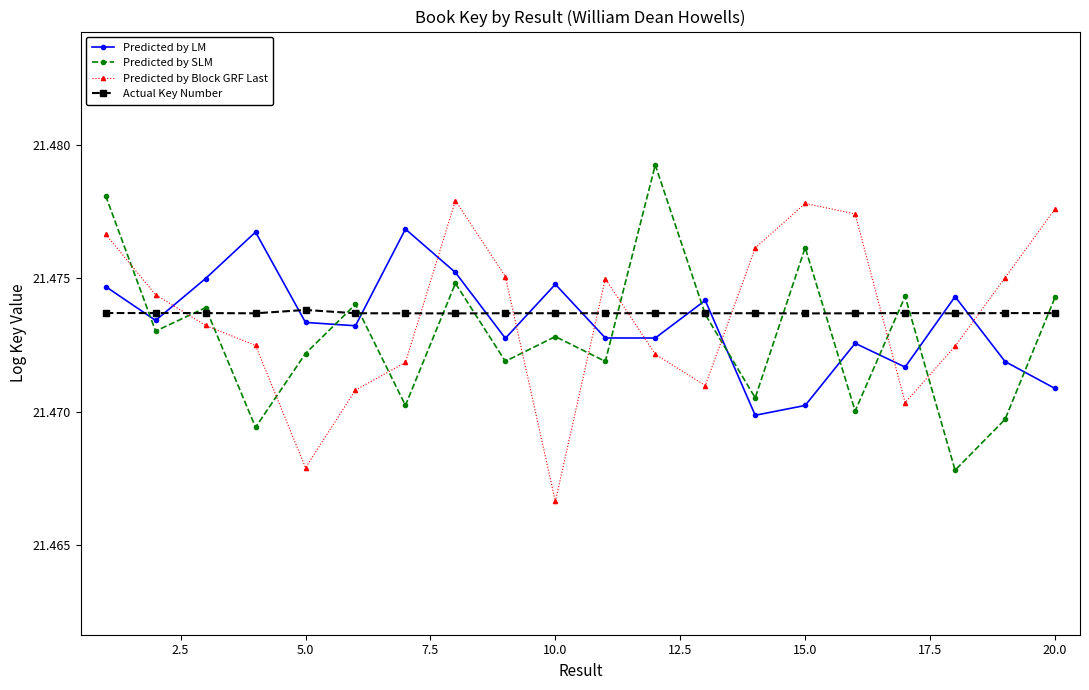

At how many categories does at least one series exceed 21?

20